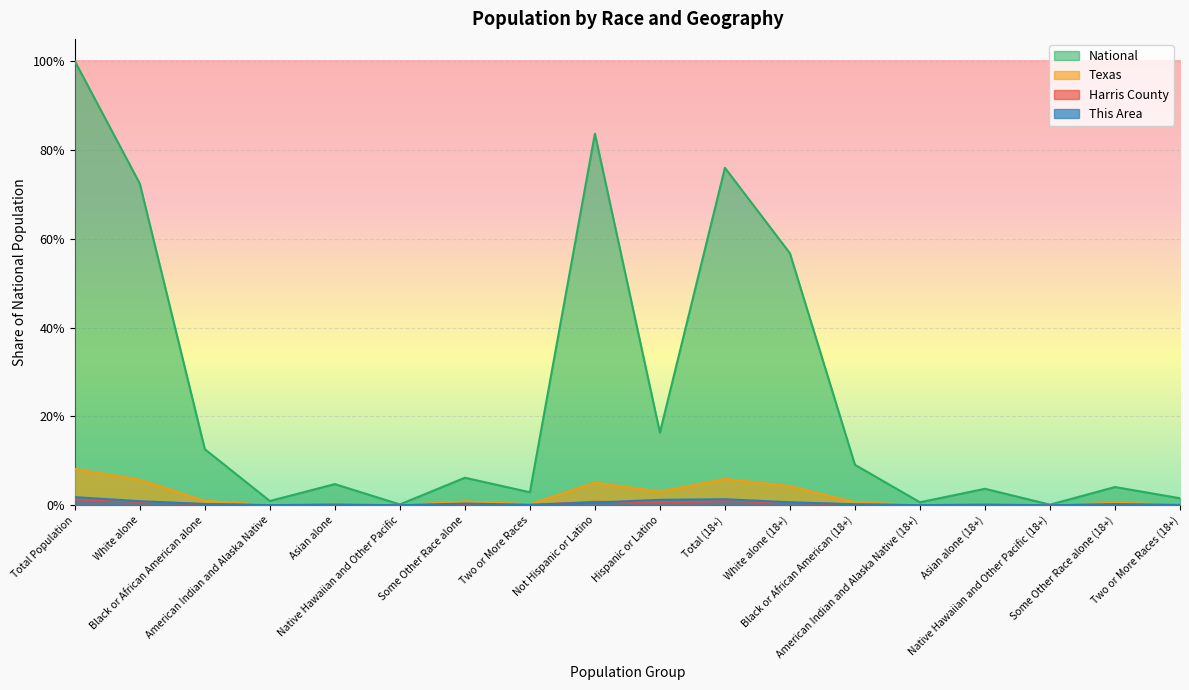

Which series has the widest spread of values?

National